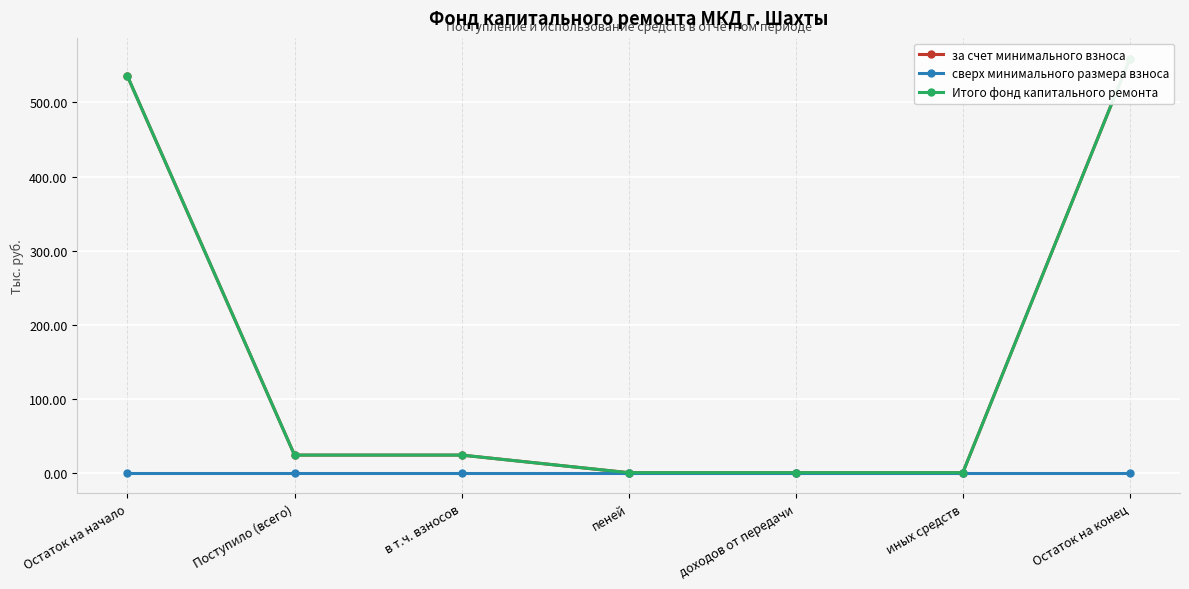

Where is за счет минимального взноса nearest to the value 279?

Поступило (всего)